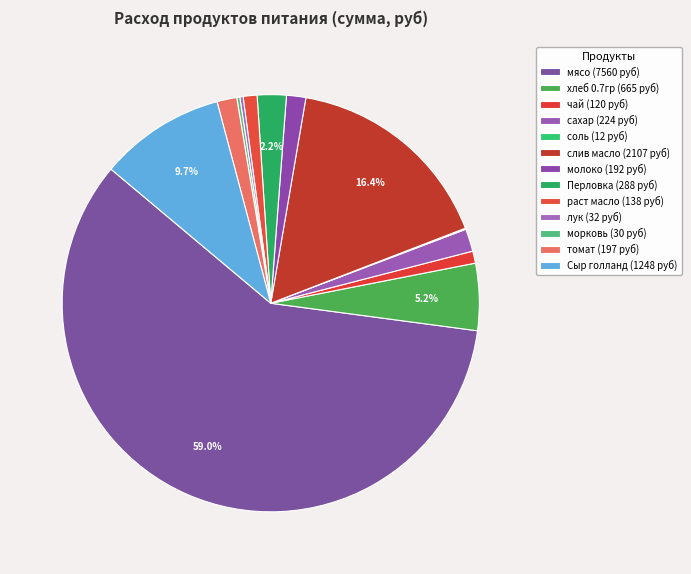

The мясо slice represents 59% of the pie. True or false?

True